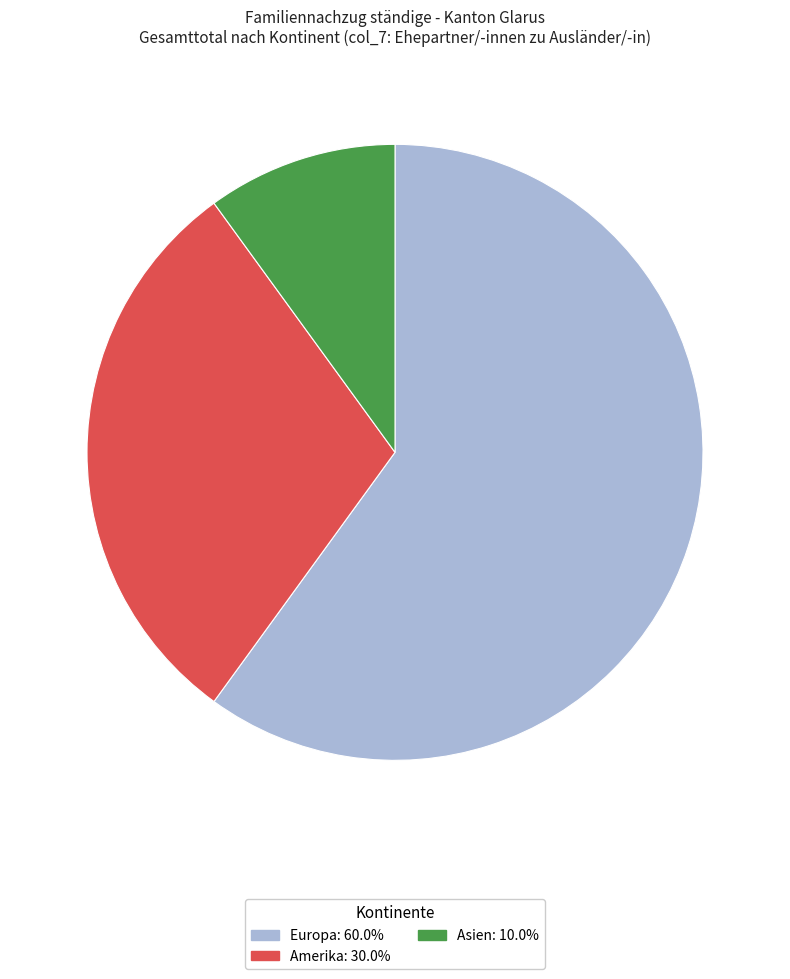

True or false: Amerika accounts for 30% of the total.

True